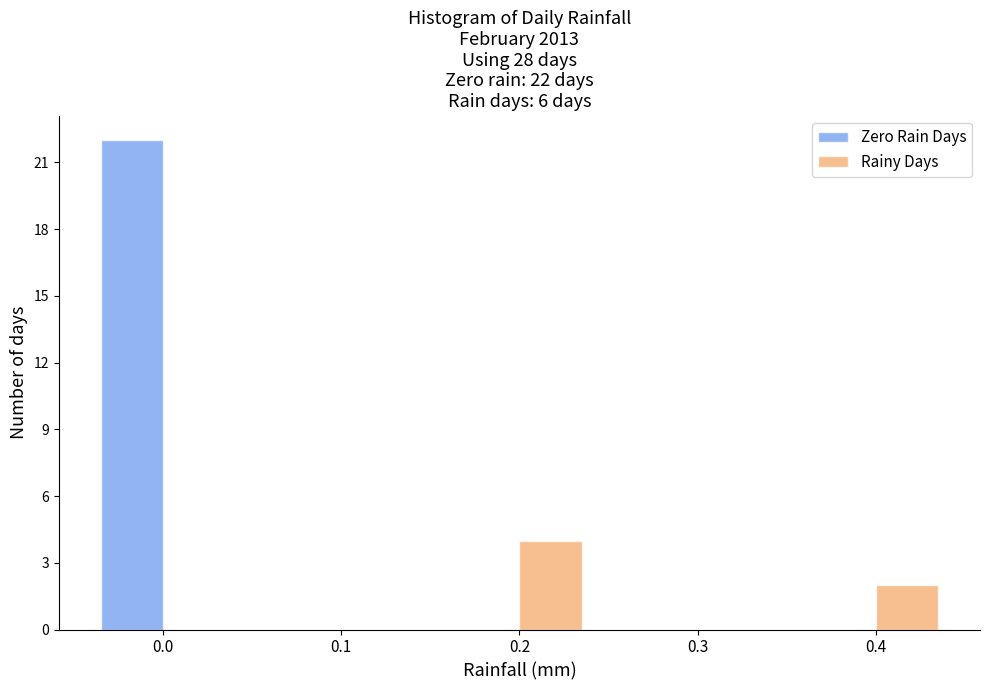

In the Rainy Days series, which range on the x-axis has the tallest bar?

0.15 to 0.25